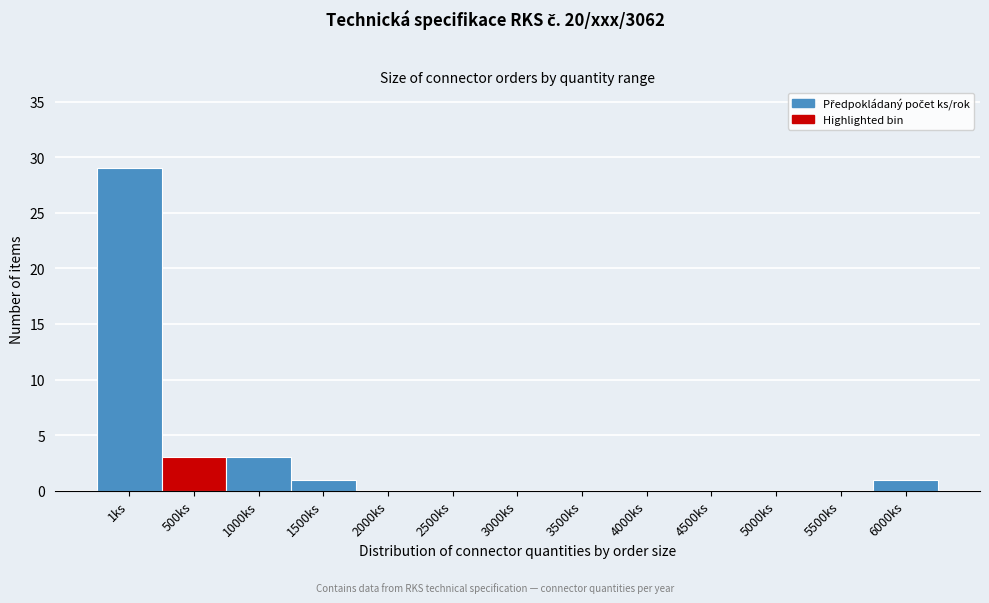

Reading left to right, list all the values displayed in this chart.

1ks=29	500ks=3	1000ks=3	1500ks=1	2000ks=0	2500ks=0	3000ks=0	3500ks=0	4000ks=0	4500ks=0	5000ks=0	5500ks=0	6000ks=1